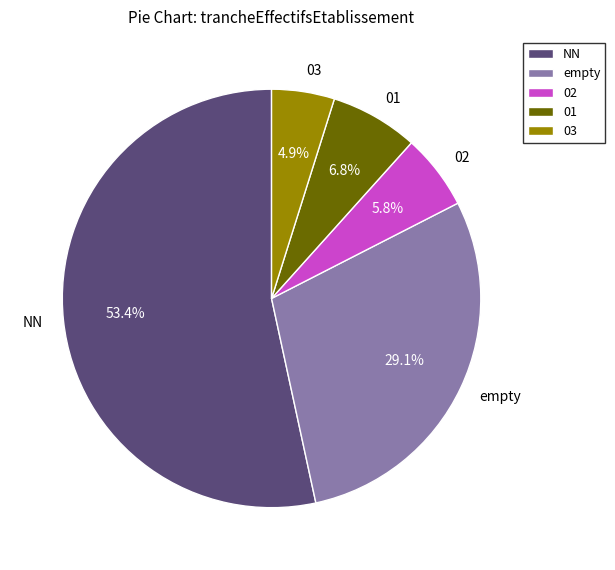

Which category has the biggest portion of the pie?

NN